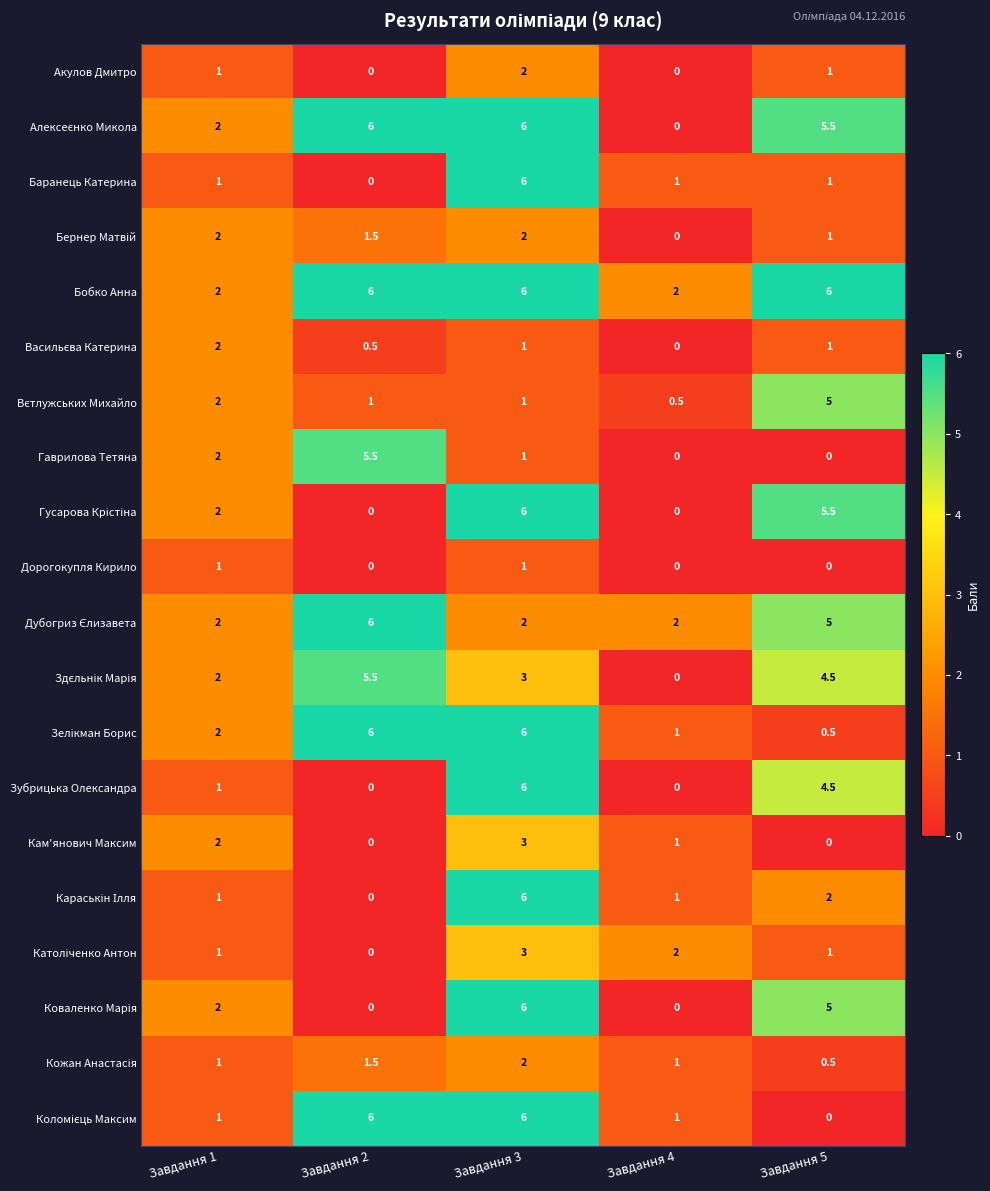

True or false: Дорогокупля Кирило has a value of 0.0 at Завдання 5.

True